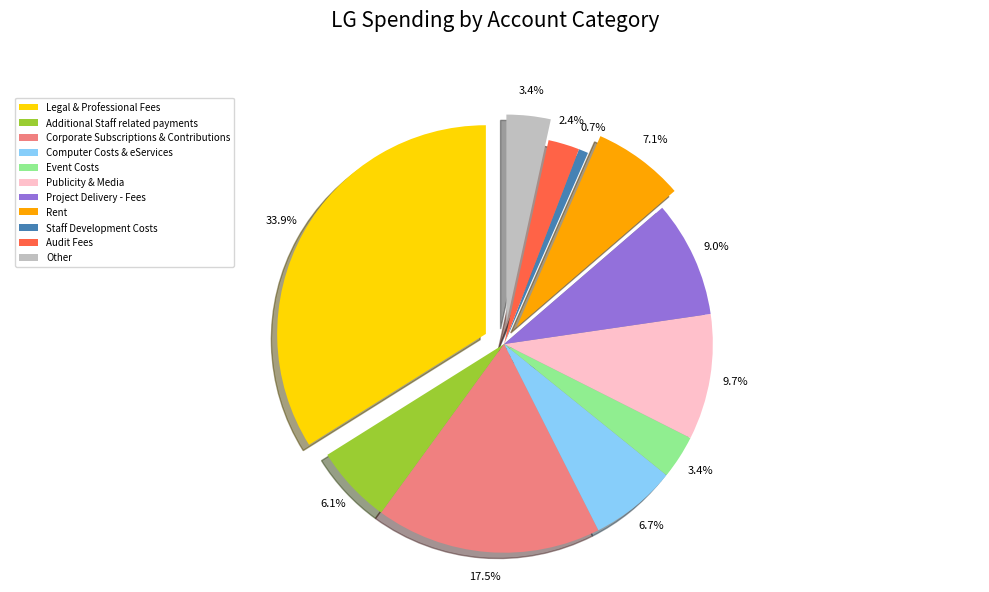

Count the number of slices in the pie.

11